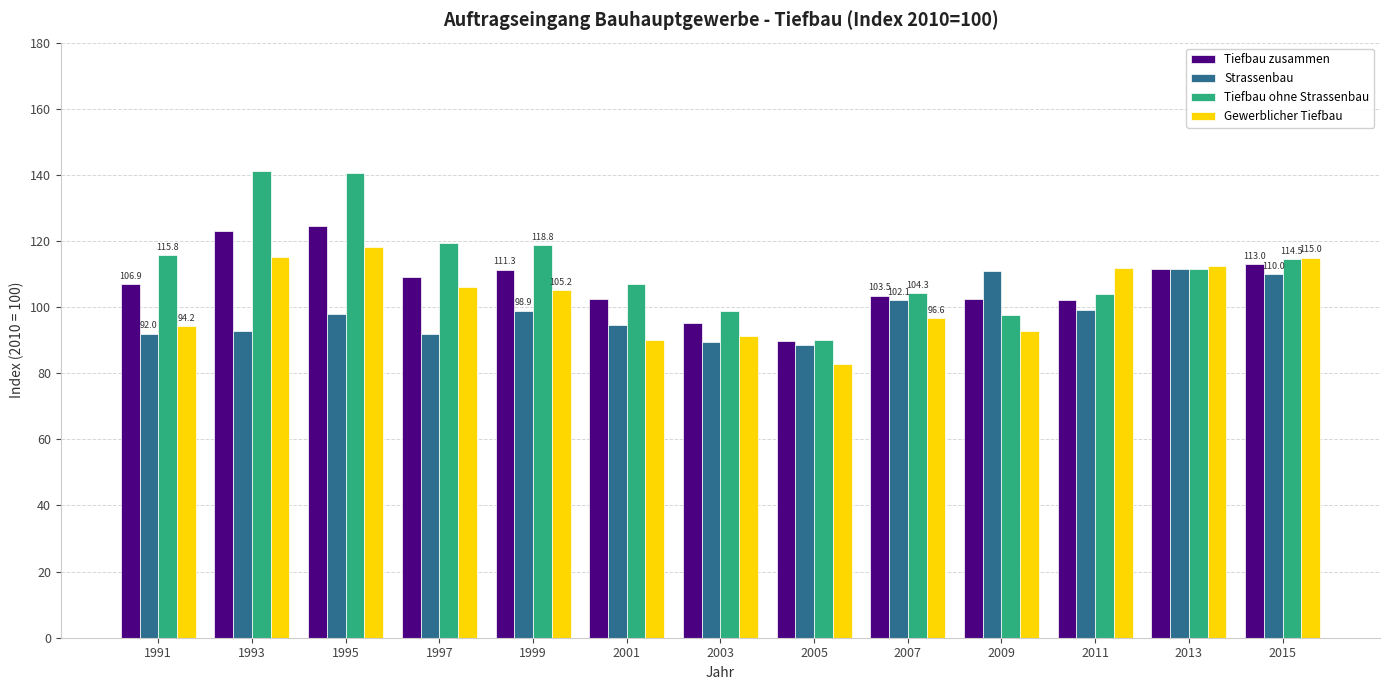

How many data points in Tiefbau ohne Strassenbau are above 111?

7